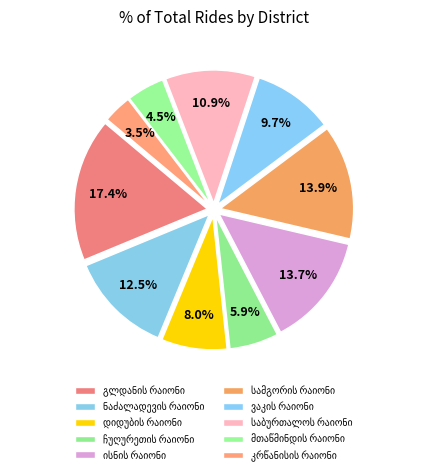

Does გლდანის რაიონი account for over 50% of the chart?

No